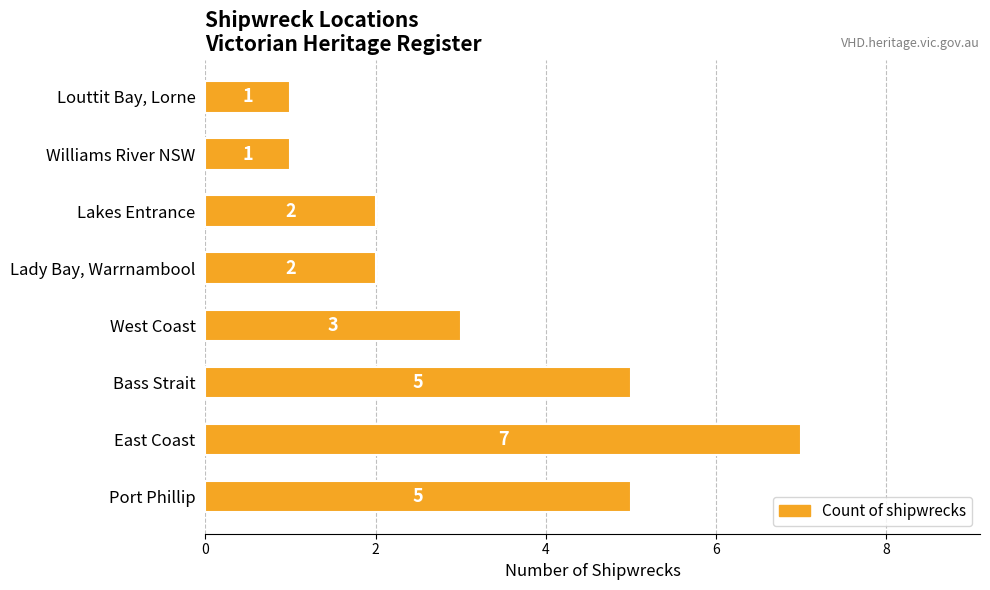

Reading bottom to top, transcribe all the data shown in this chart.

5	7	5	3	2	2	1	1